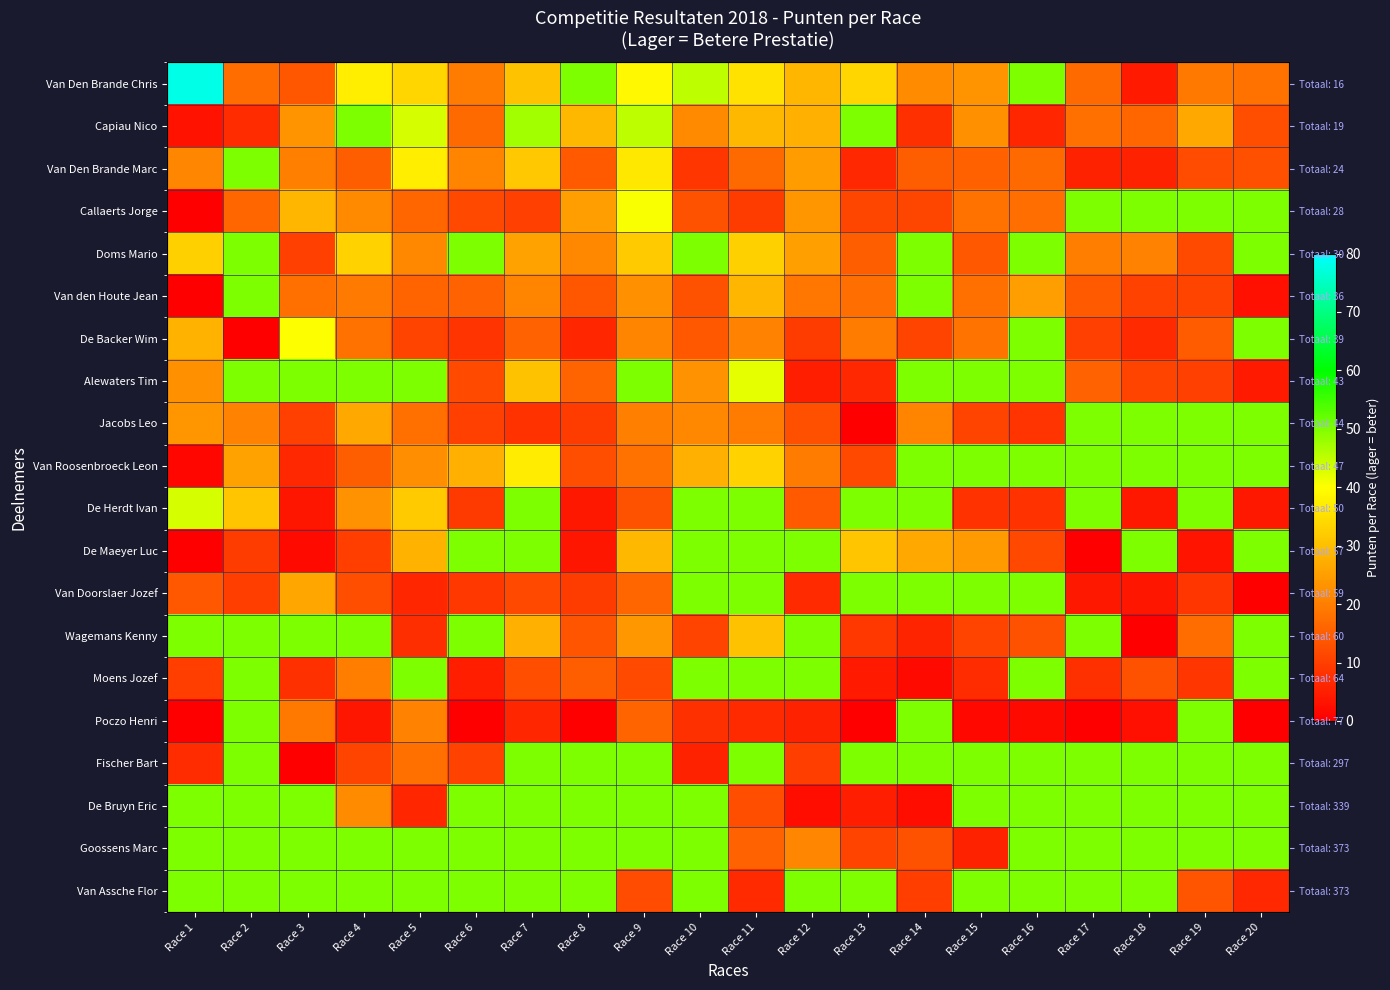

Which series has the largest total across all categories?

Goossens Marc